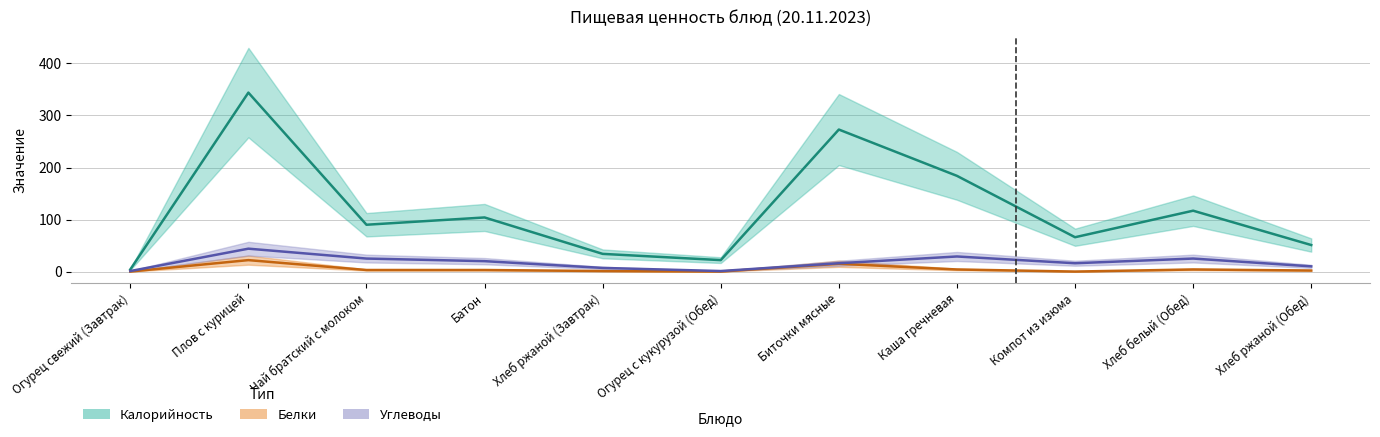

At which category does the chart reach its minimum across all series?

Огурец свежий (Завтрак)